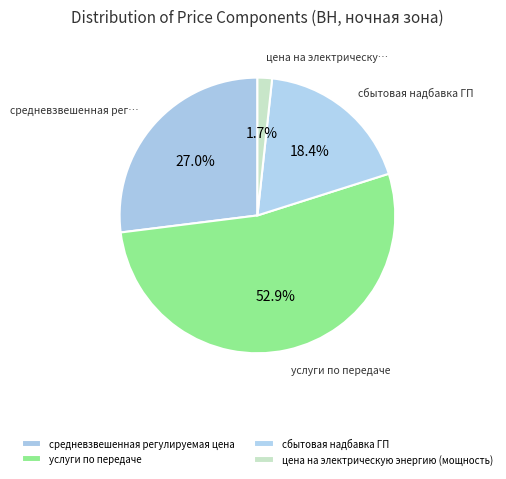

Rank the categories by value from lowest to highest.

цена на электрическую энергию (мощность), сбытовая надбавка ГП, средневзвешенная регулируемая цена, услуги по передаче